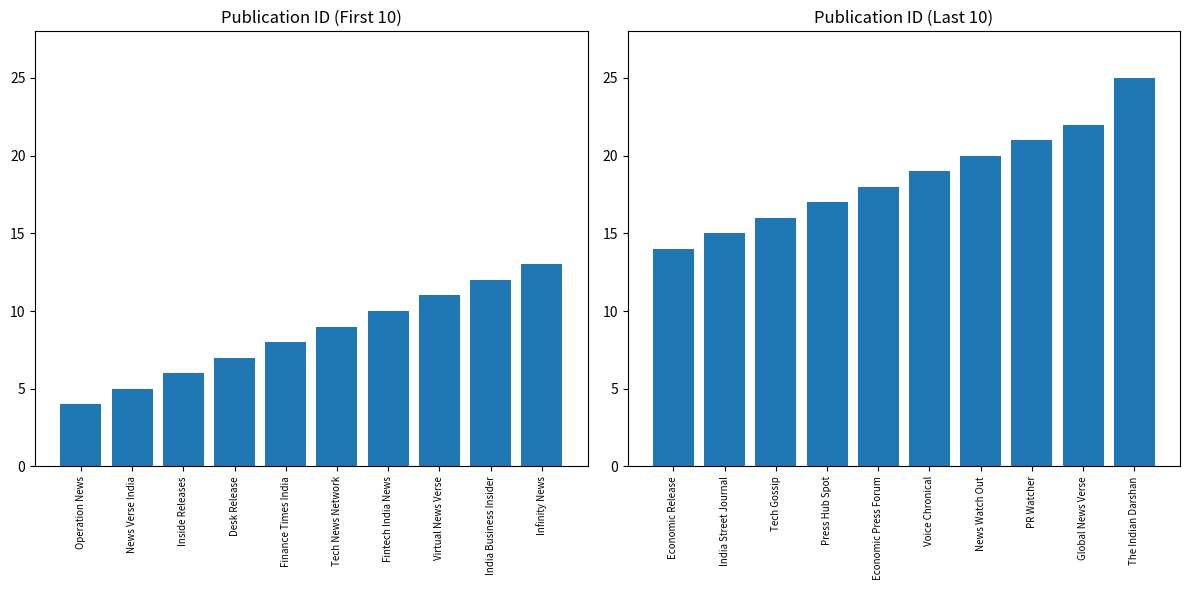

Reading left to right, extract all data points from this chart.

Id (first 10): 4	5	6	7	8	9	10	11	12	13
Id (last 10): 14	15	16	17	18	19	20	21	22	25